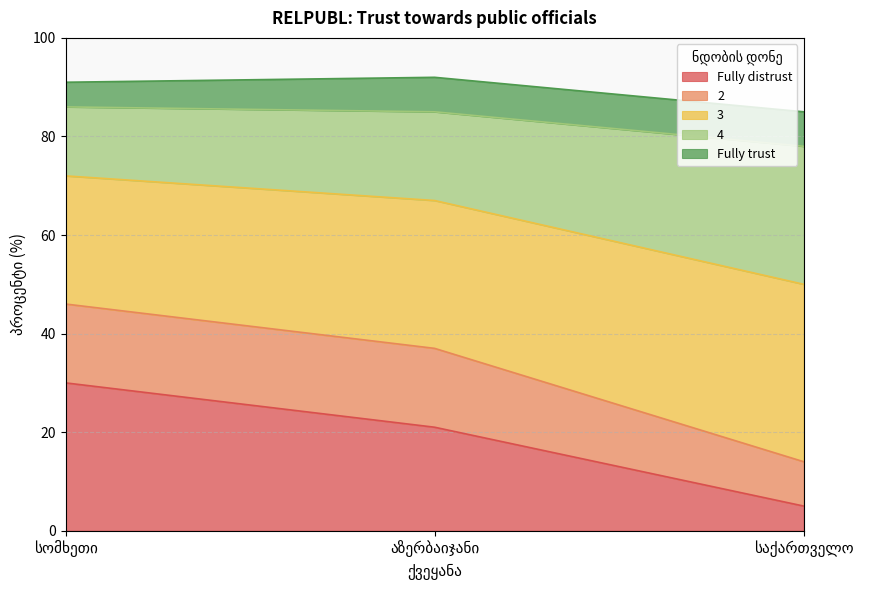

What is the highest value of the Fully distrust series?

30